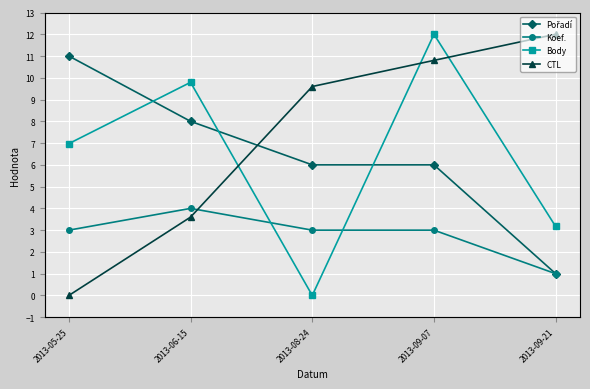

What is the label of the 2nd point from the right?

2013-09-07